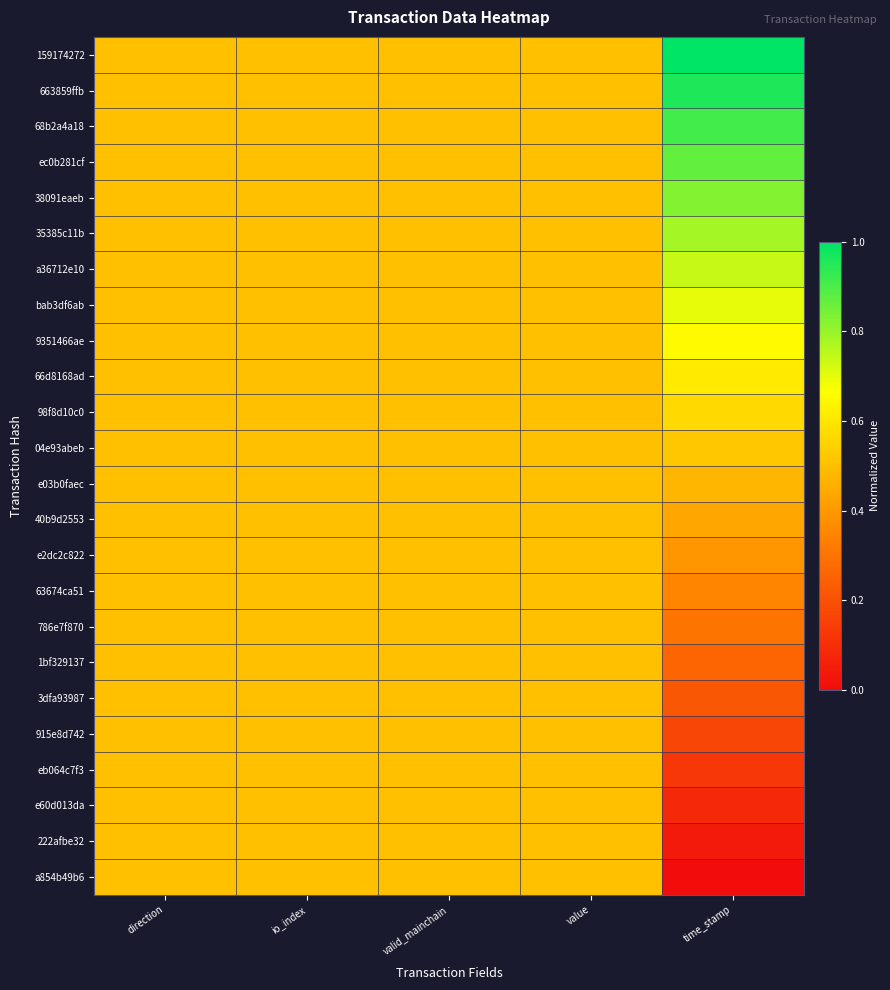

Rank the series by their maximum value, from highest to lowest.

159174272, 663859ffb, 68b2a4a18, ec0b281cf, 38091eaeb, 35385c11b, a36712e10, bab3df6ab, 9351466ae, 66d8168ad, 98f8d10c0, 04e93abeb, e03b0faec, 40b9d2553, e2dc2c822, 63674ca51, 786e7f870, 1bf329137, 3dfa93987, 915e8d742, eb064c7f3, e60d013da, 222afbe32, a854b49b6